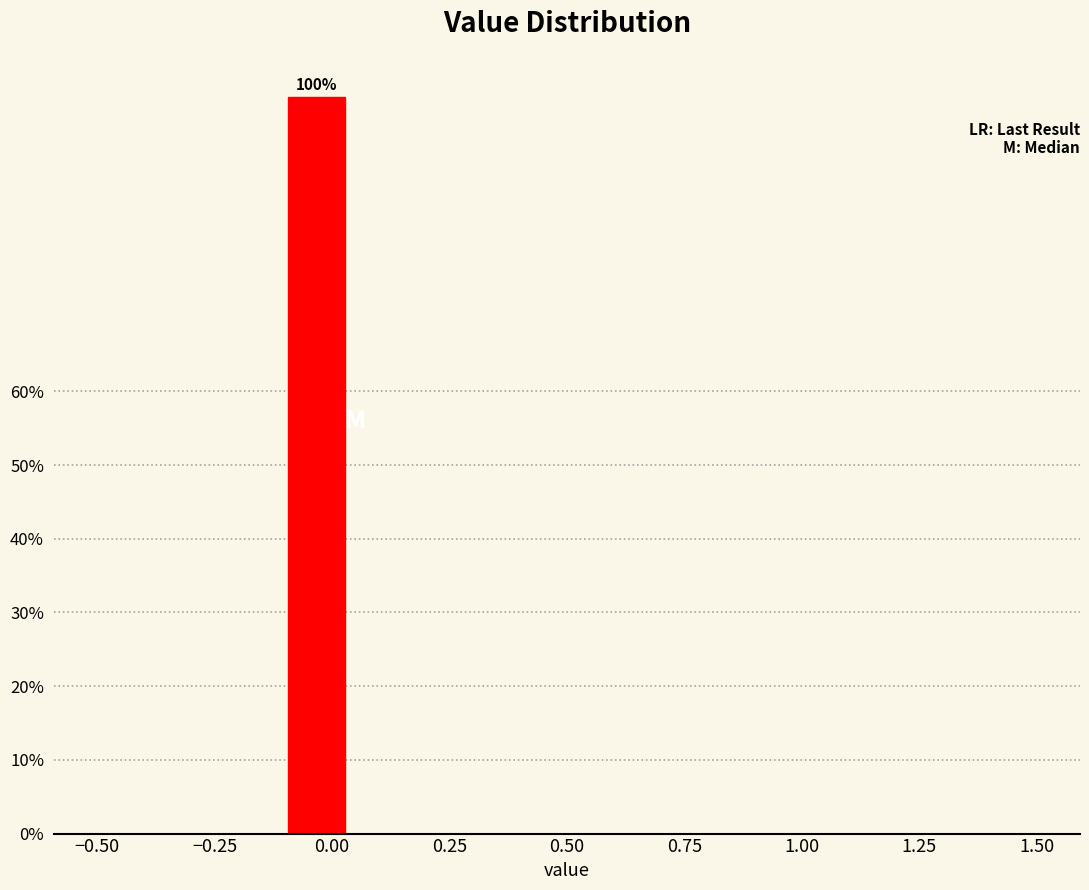

Read against the x-axis, roughly where is the centre of the tallest bar?

-0.05